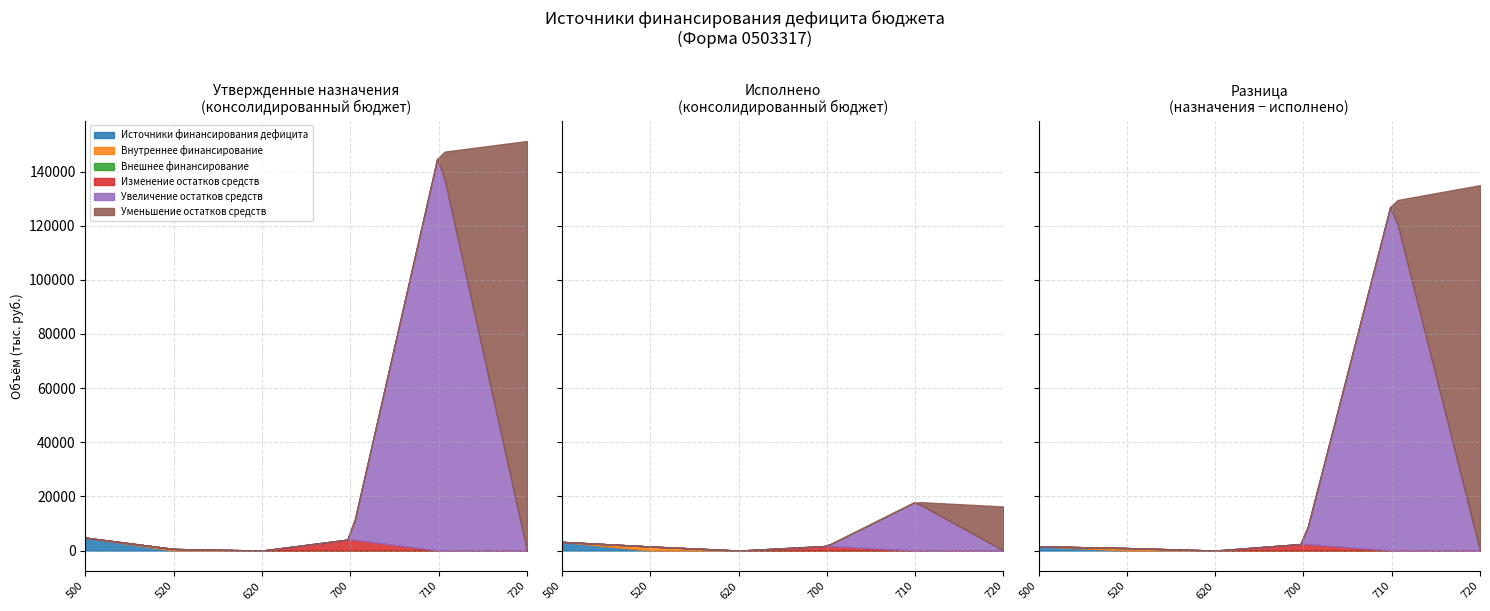

The value of Исполнено (консолидированный) at 620 is -13647831.8. True or false?

False